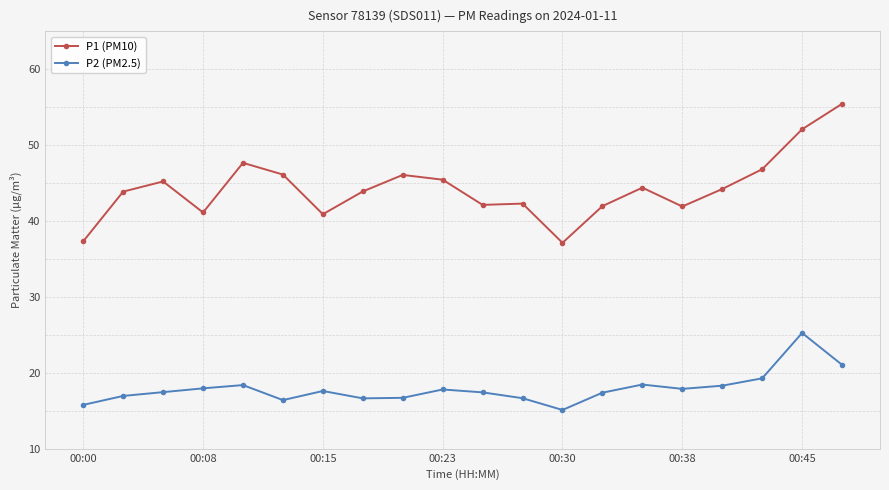

True or false: P2 (PM2.5) has more than 2 points higher than both neighbors.

True